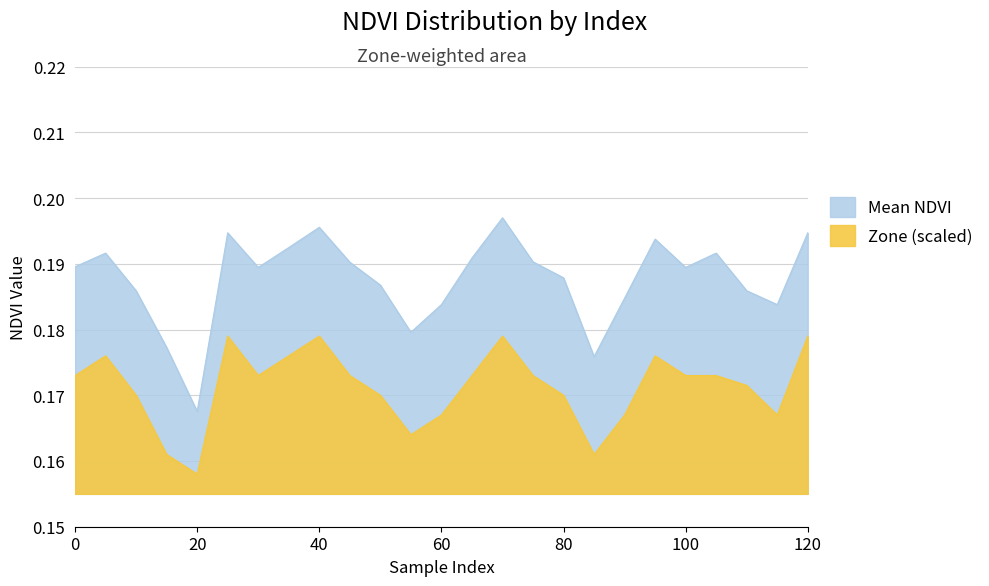

Where is the first local maximum for Mean NDVI?

5